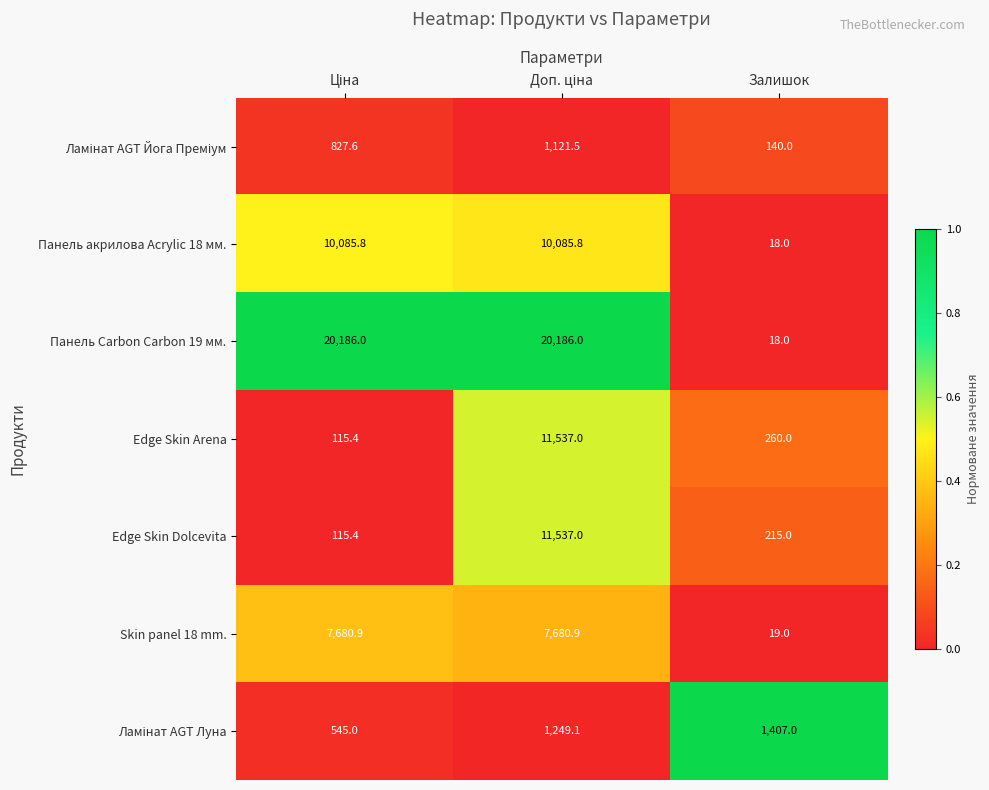

What is the maximum value shown in the chart?

20186.0